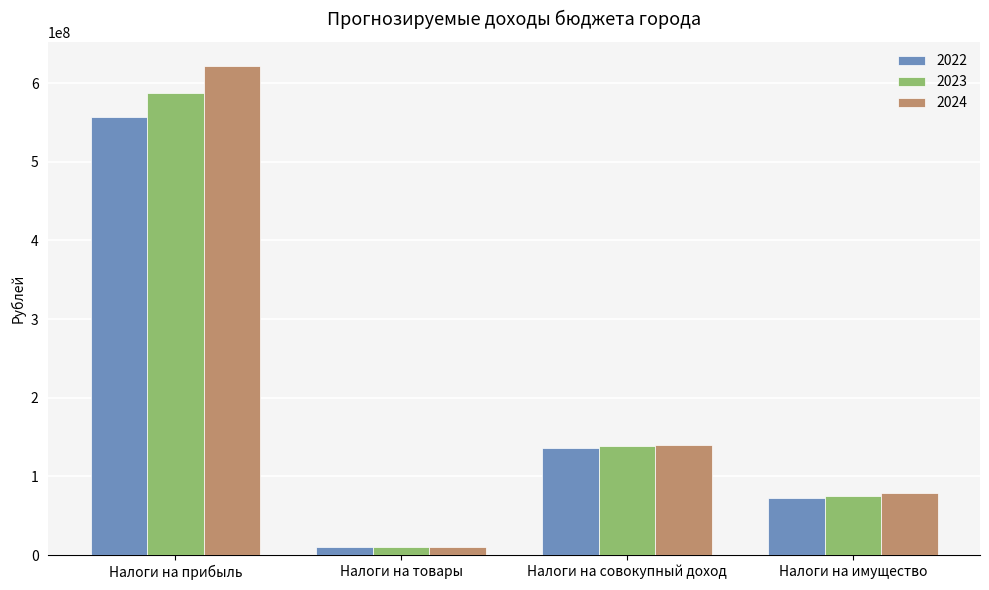

How many data points in 2024 are less than 139853000?

2